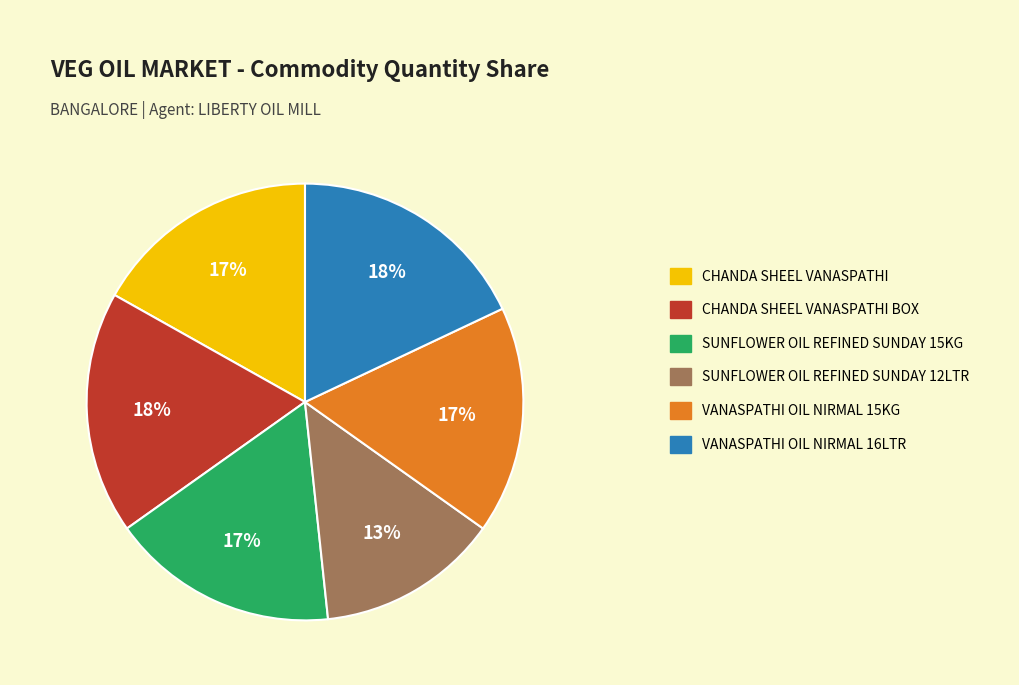

How many slices are in this pie chart?

6